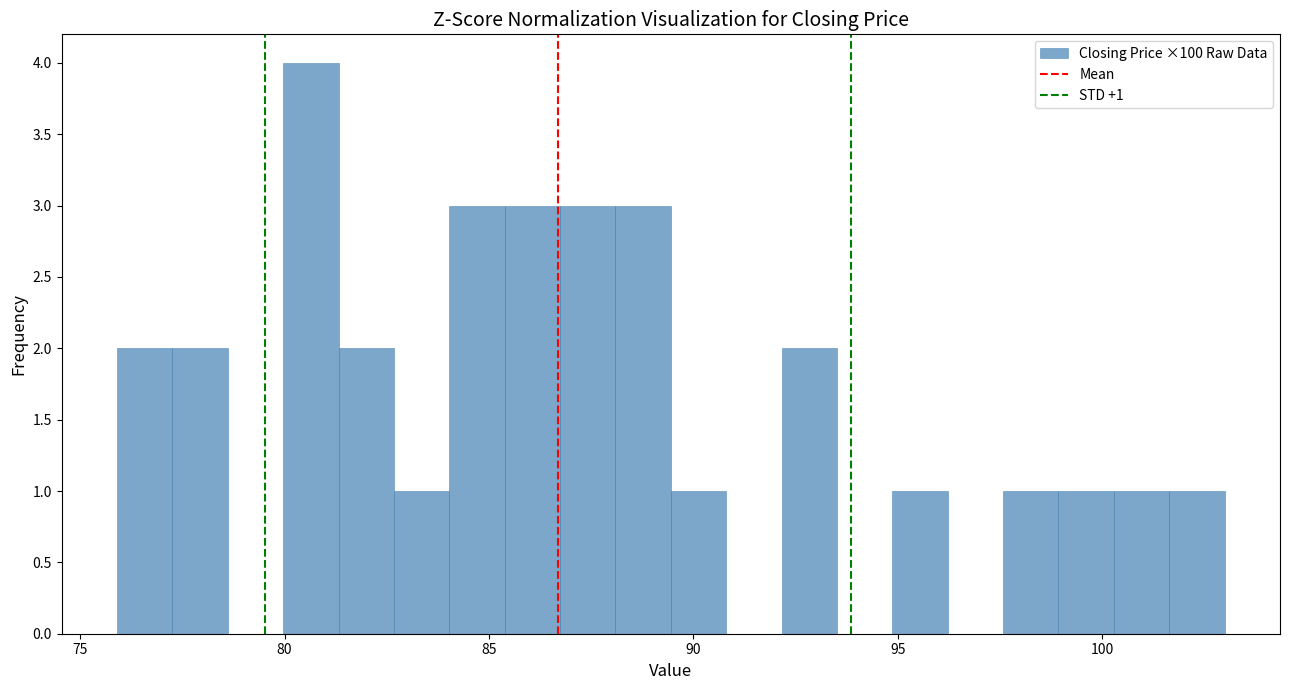

Around what value on the x-axis is the tallest bar? Give the approximate position of its centre, as read against the axis.

80.5